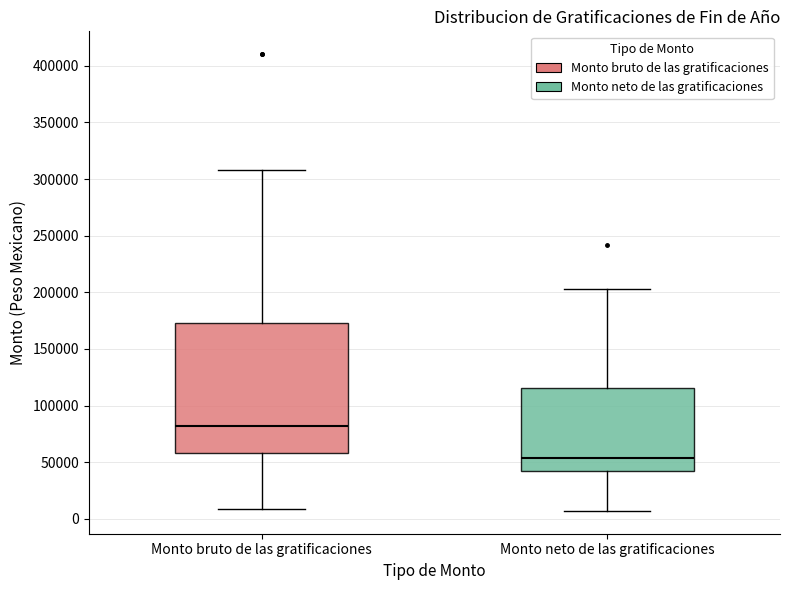

Comparing the boxes themselves (not the whiskers), which one is the tallest?

Monto bruto de las gratificaciones